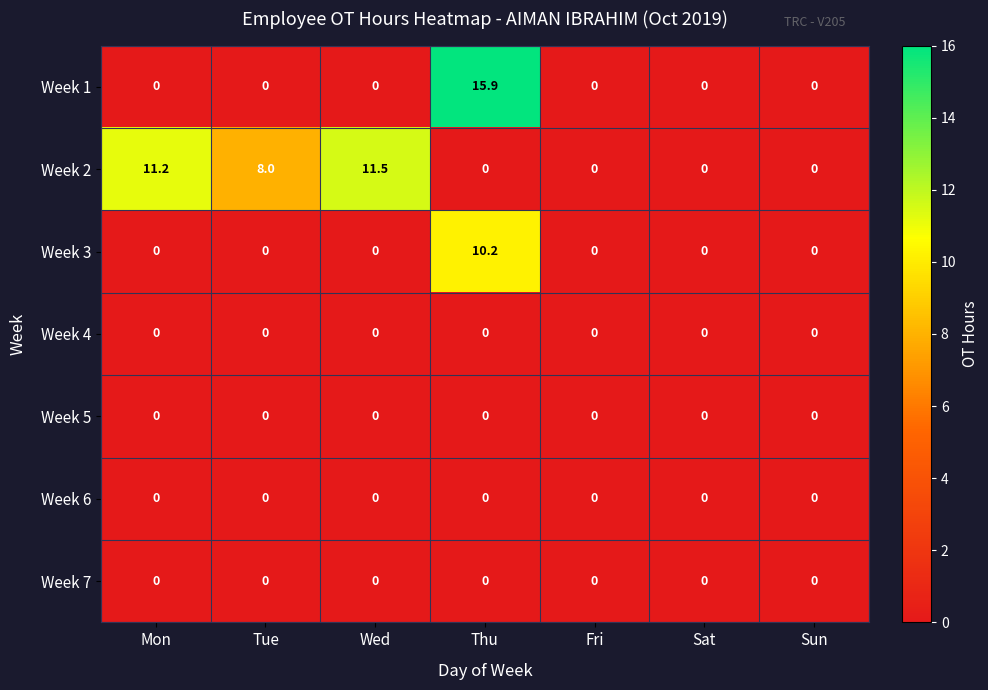

Is it true that Week 2 equals 11.5 at Wed?

True